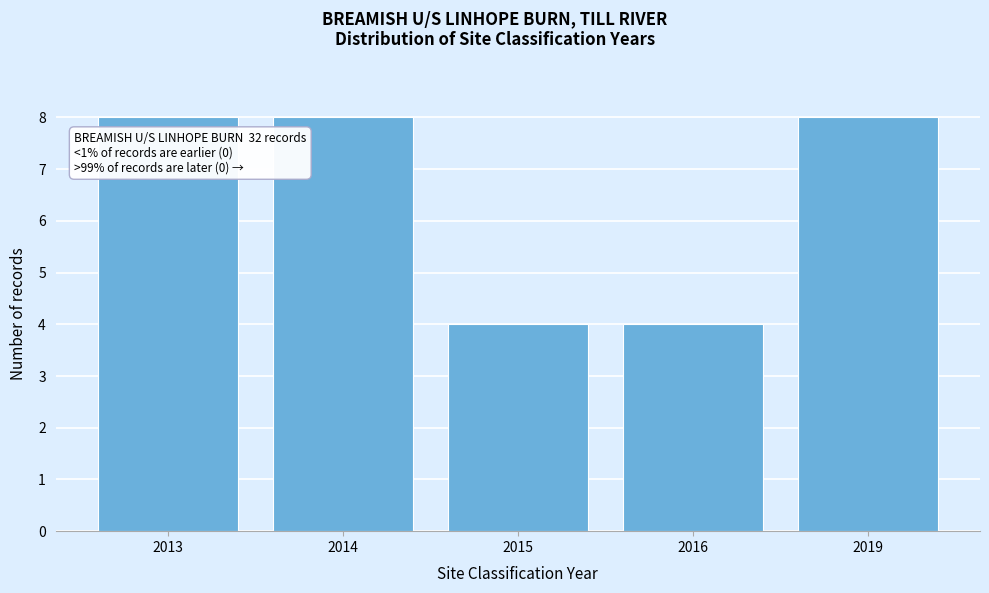

Reading left to right, transcribe all the data shown in this chart.

2013=8	2014=8	2015=4	2016=4	2019=8